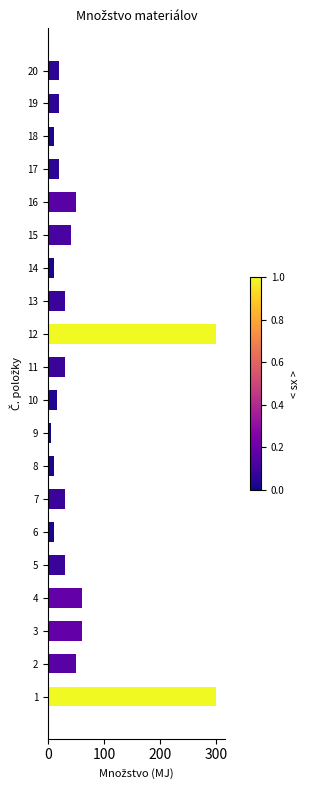

What is the maximum value shown in the chart?

300